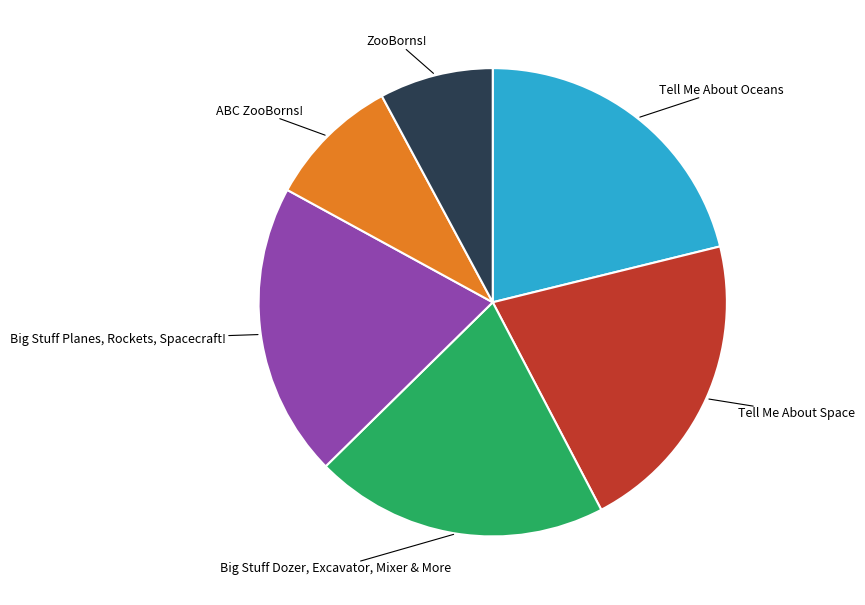

What is the smallest slice in the pie chart?

ZooBorns!